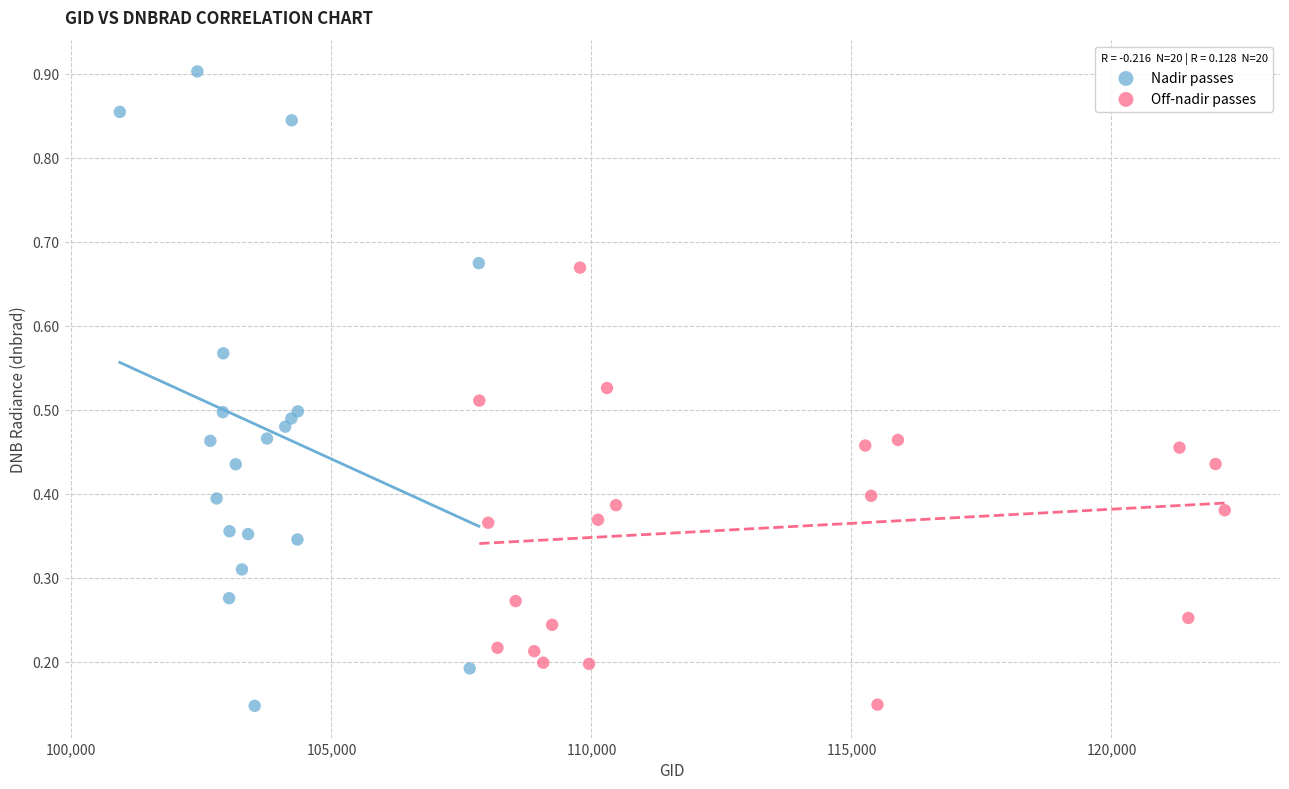

Which series reaches the maximum Y coordinate?

Nadir passes